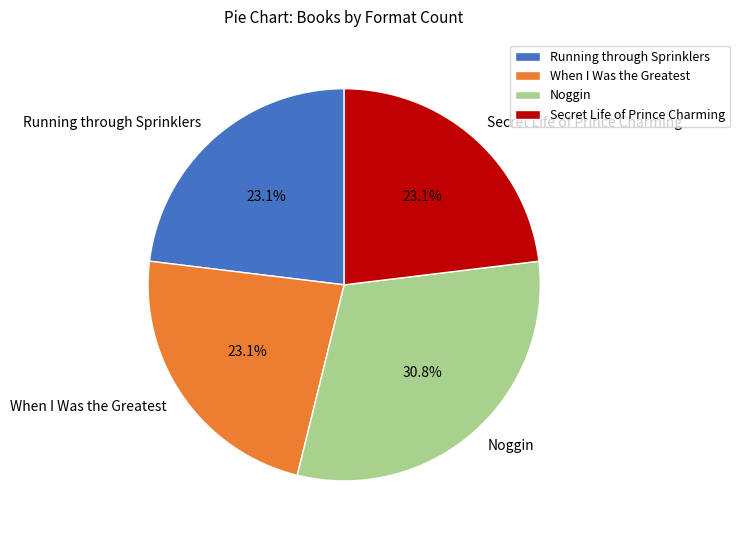

Which category has the biggest portion of the pie?

Noggin